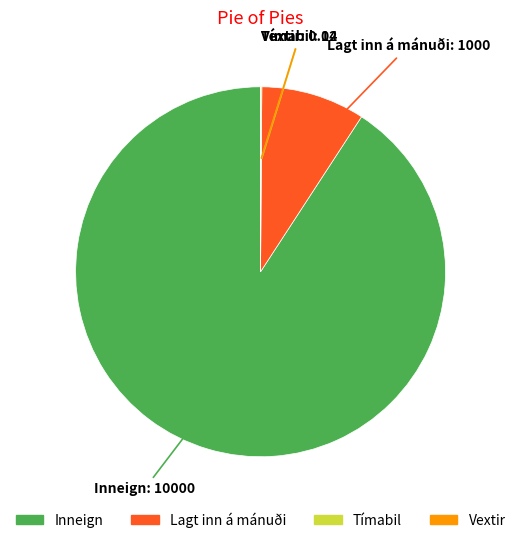

Which slice is the largest?

Inneign